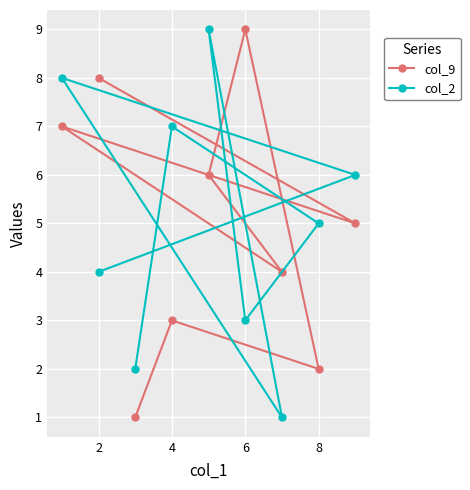

Count the number of data series in this chart.

2